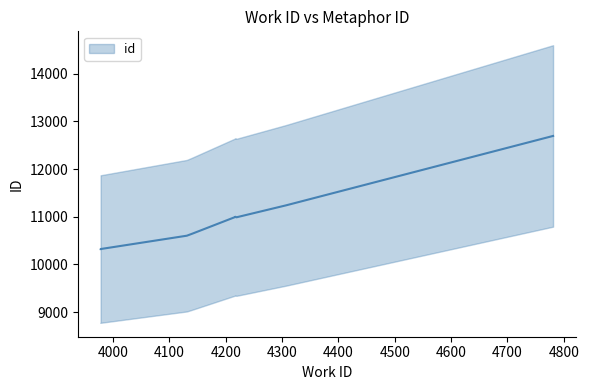

Which has a higher value, 4141 or 4217?

4217